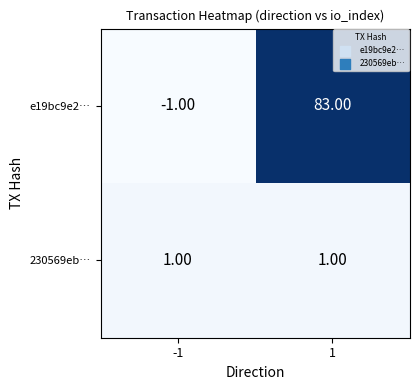

Which series has the largest total across all categories?

e19bc9e2…